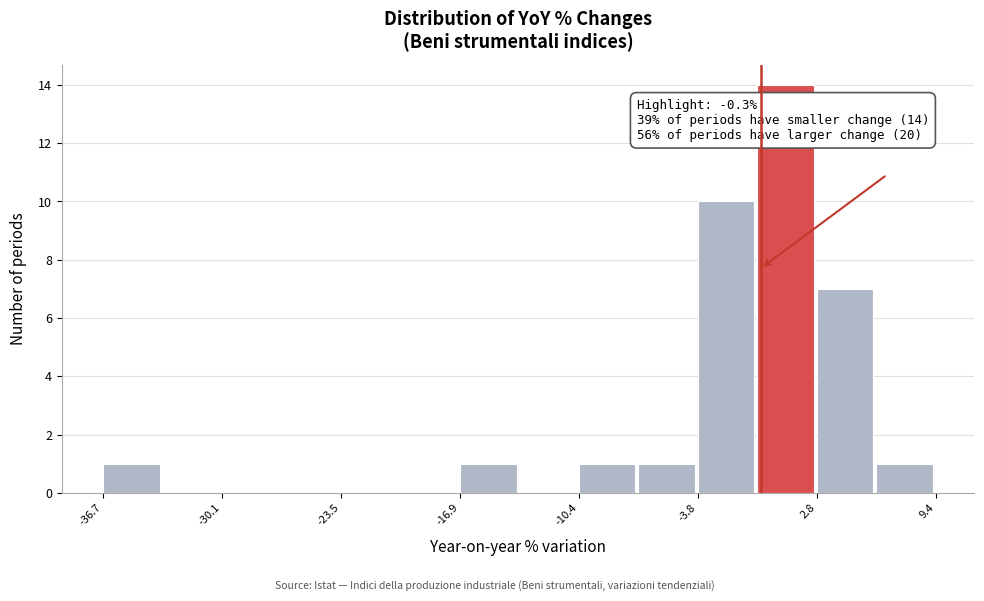

Read against the x-axis, roughly where is the centre of the tallest bar?

1